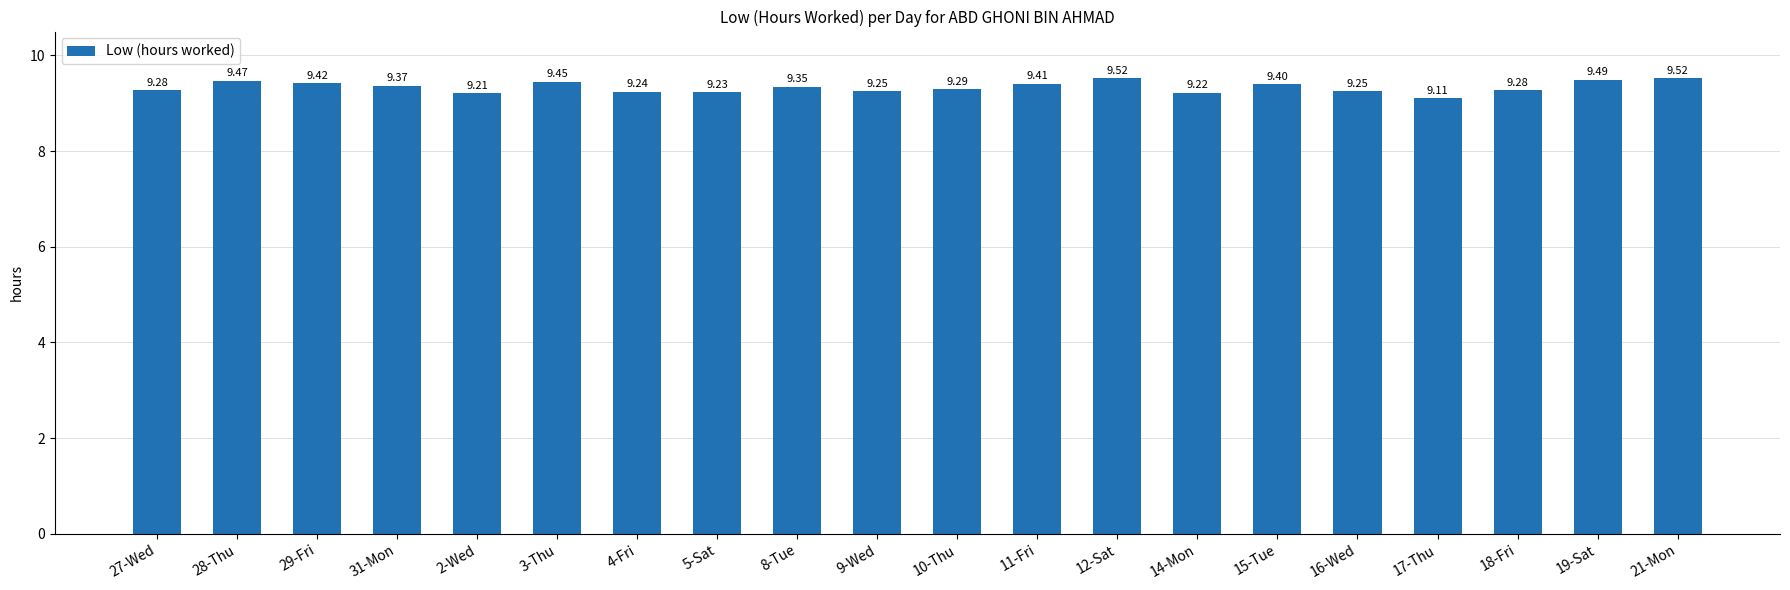

The value at 28-Thu is 9.5. True or false?

True